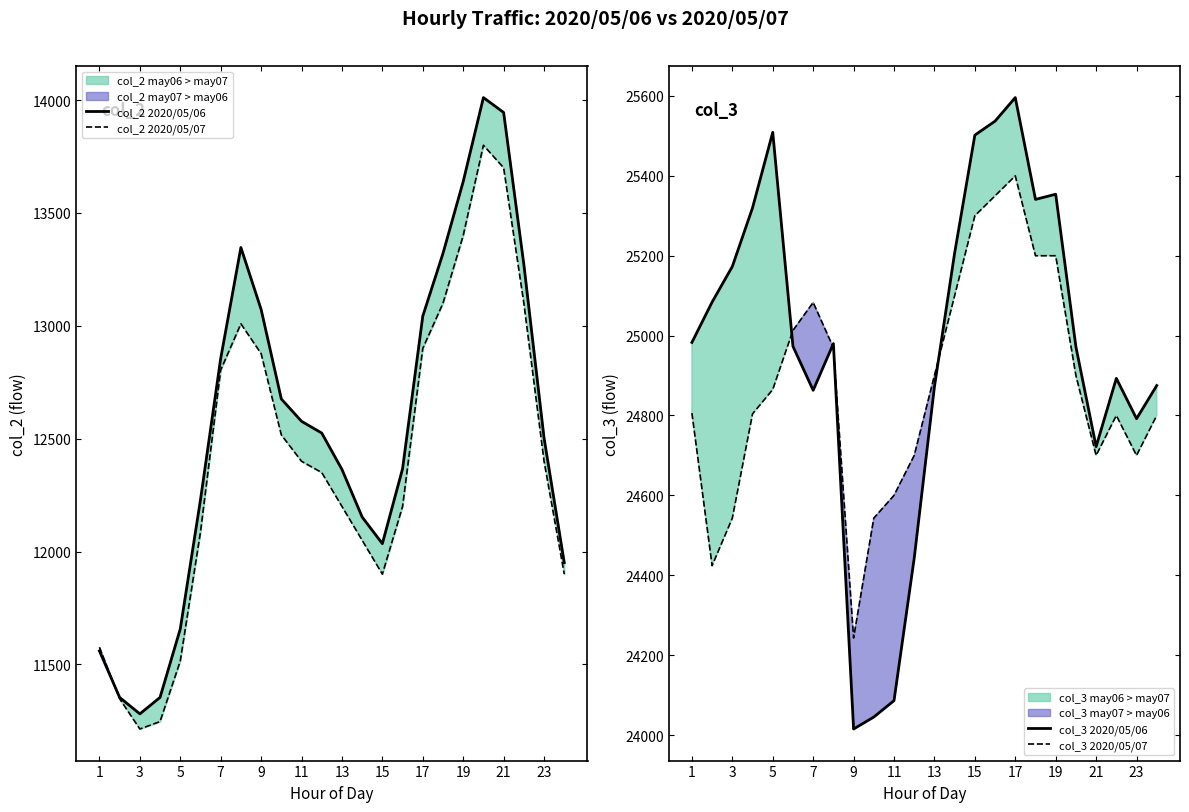

True or false: col_2 2020/05/07 has more than 0 points higher than both neighbors.

True